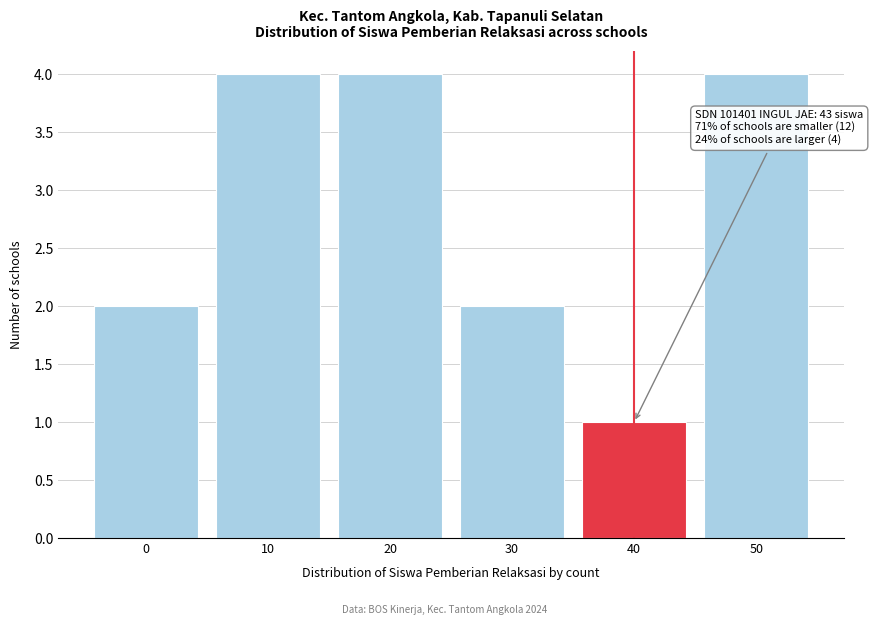

Reading left to right, extract all data points from this chart.

2	4	4	2	1	4